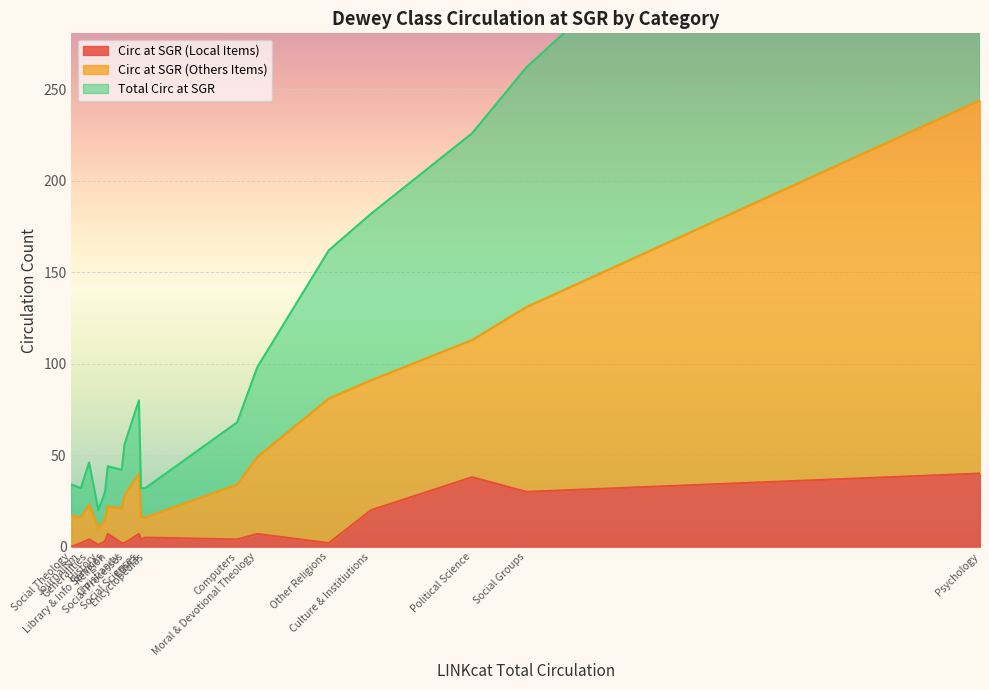

Is the value of Total Circ at SGR at Generalities greater than the value of Circ at SGR (Local Items) at Religion?

Yes